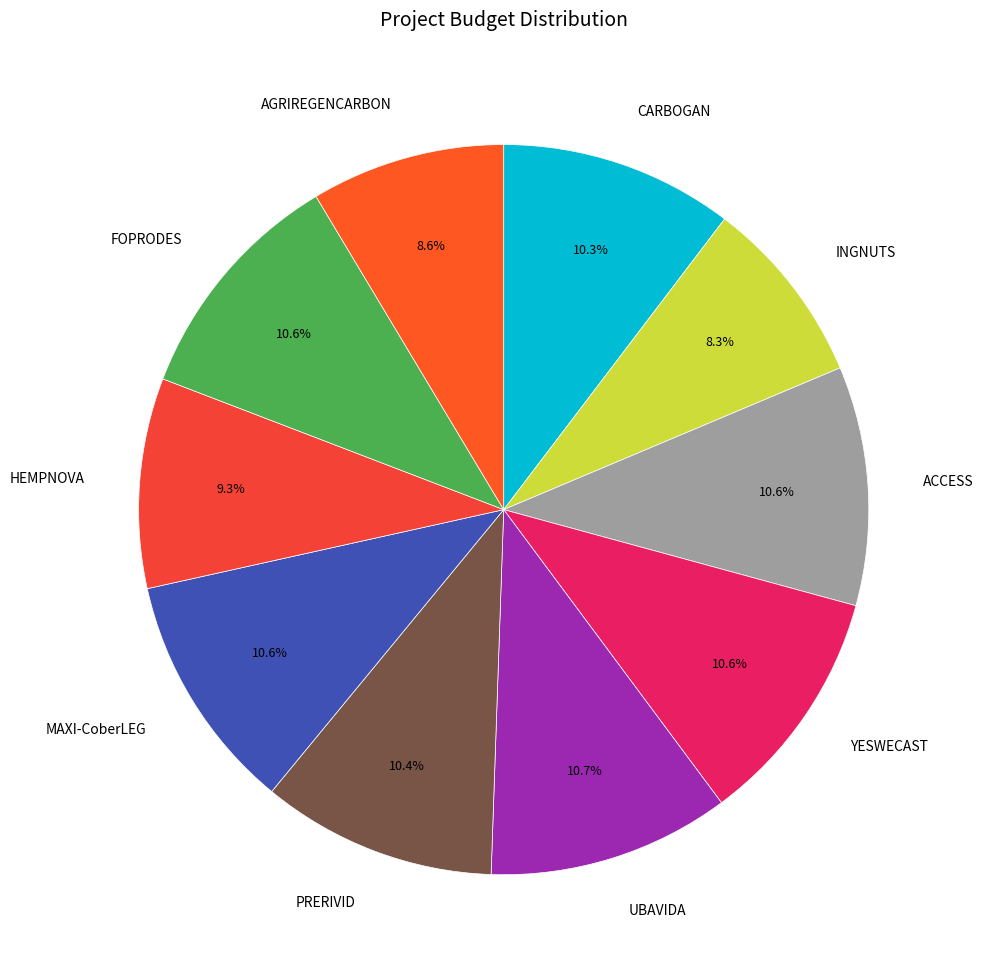

Does YESWECAST account for over 50% of the chart?

No